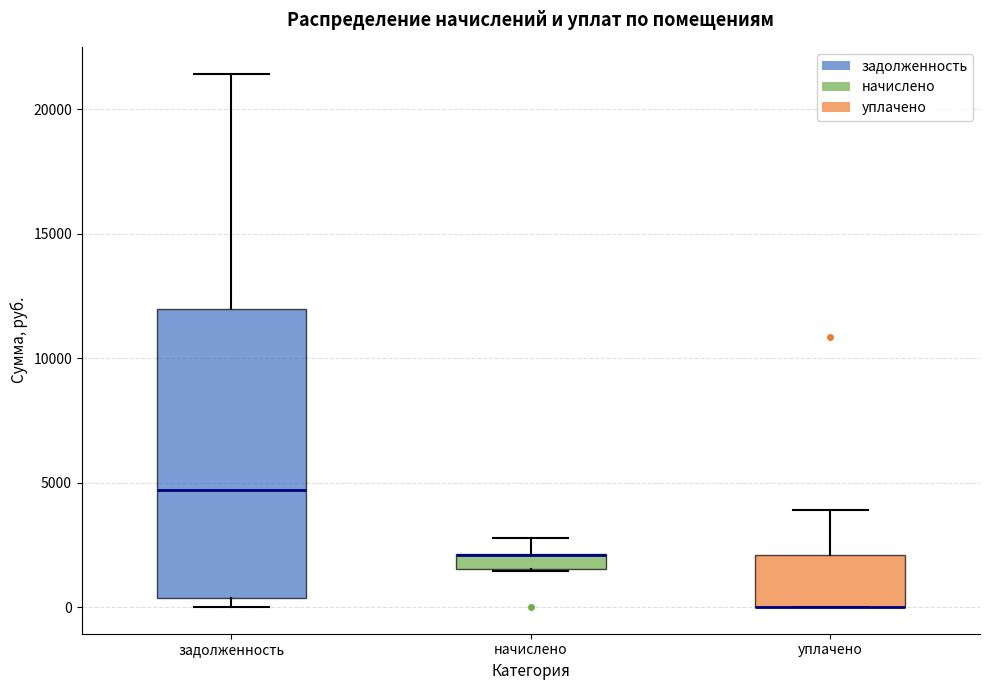

Where does the upper whisker of the box for задолженность end on the y-axis? The values are not printed on the chart, so give them approximately, as read against the axis.

21500